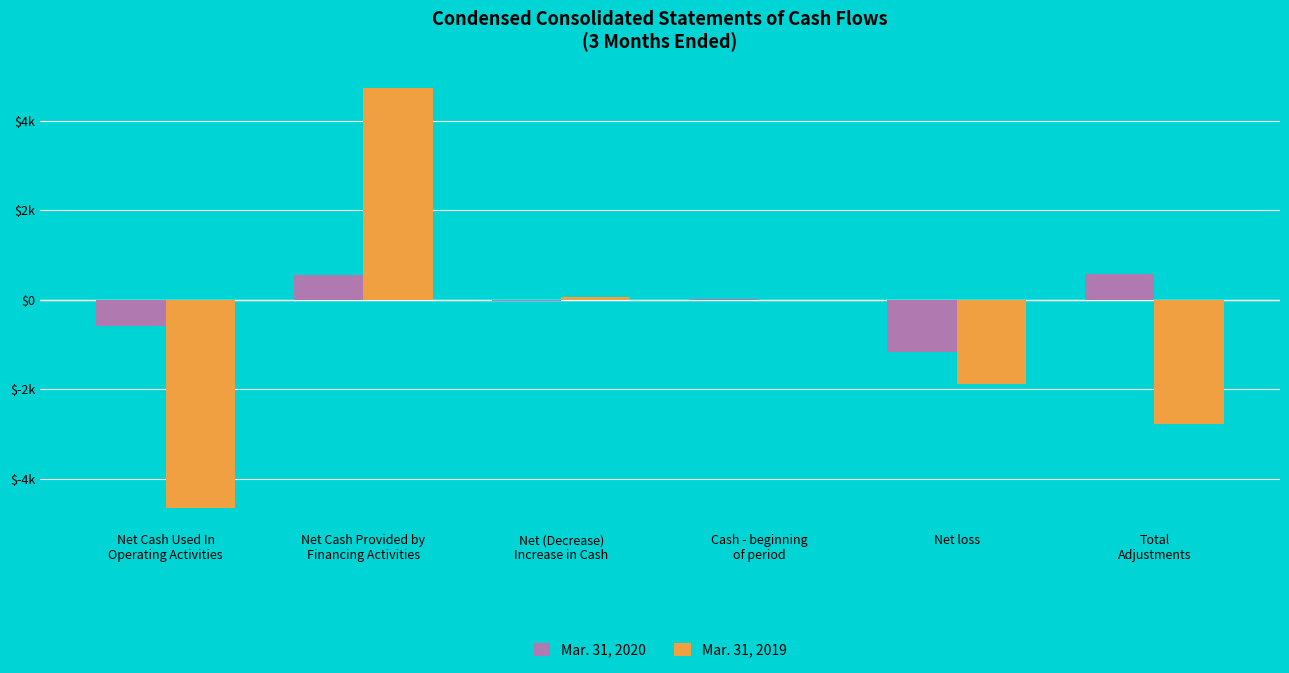

Does the chart contain stacked bars?

No